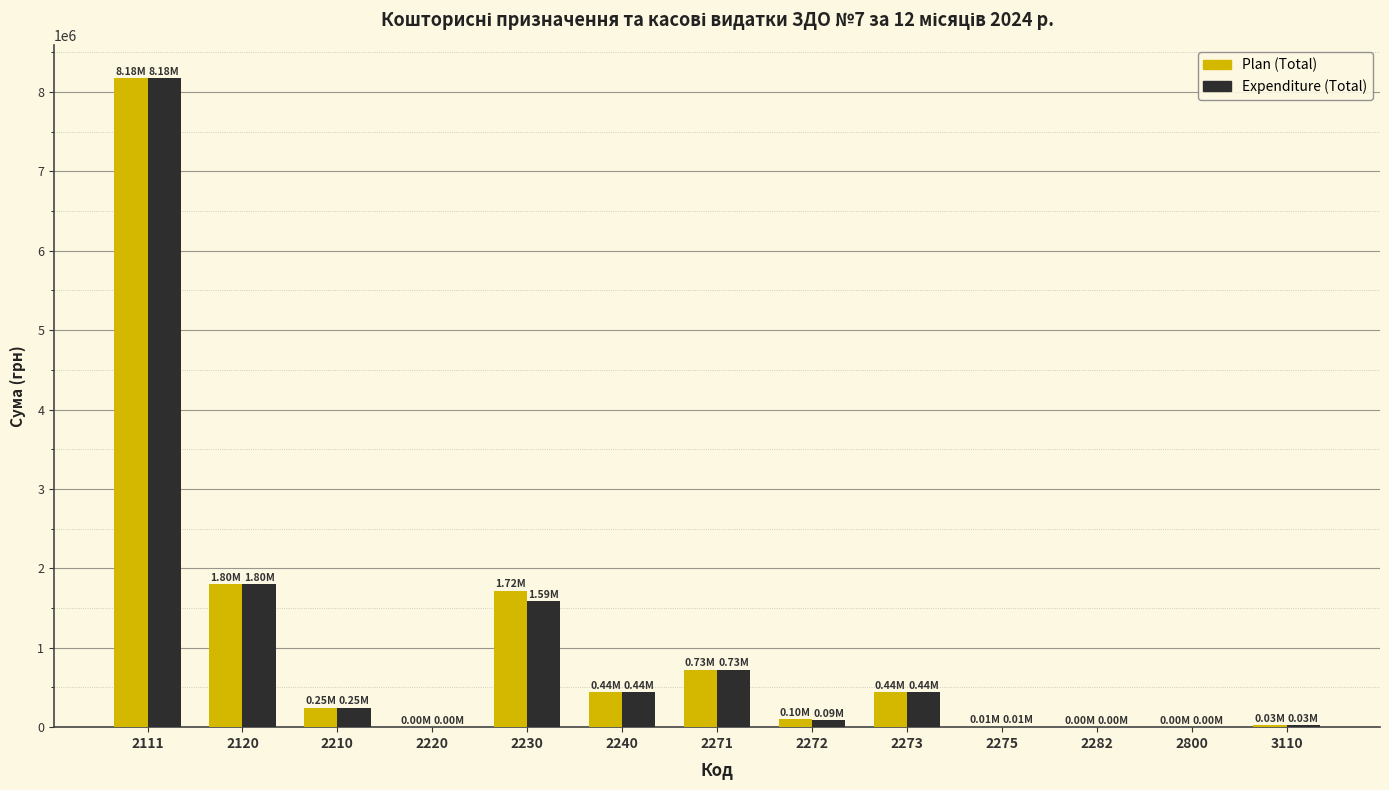

Does the chart contain stacked bars?

No